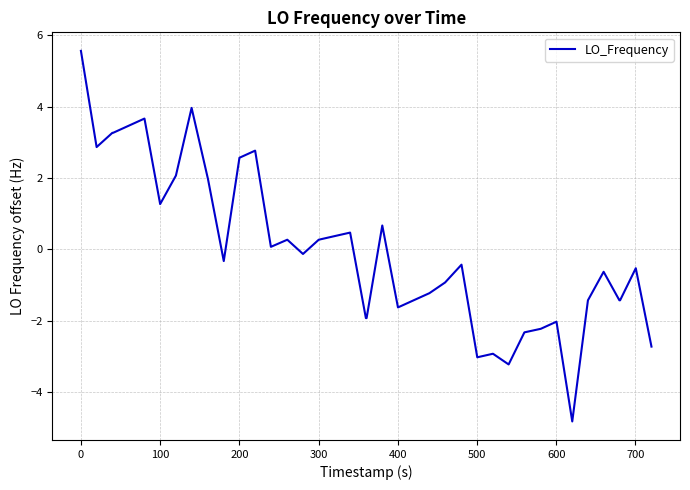

What is the difference between the maximum and minimum values?

10.4